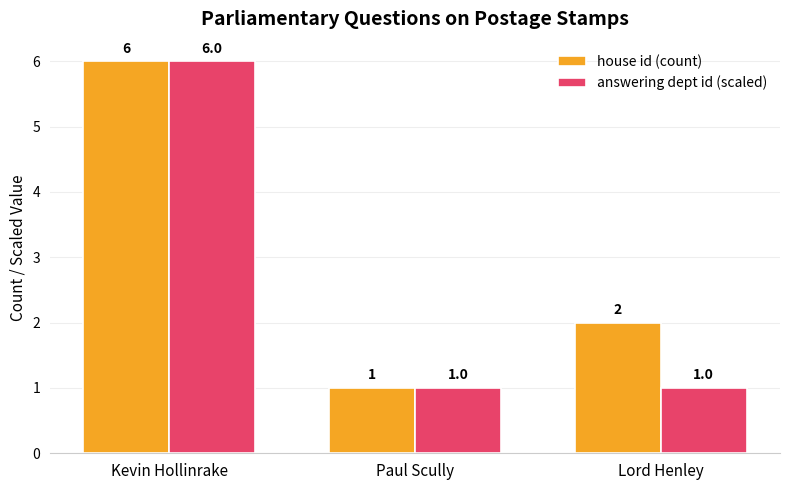

What is the label of the 2nd bar from the left?

Paul Scully